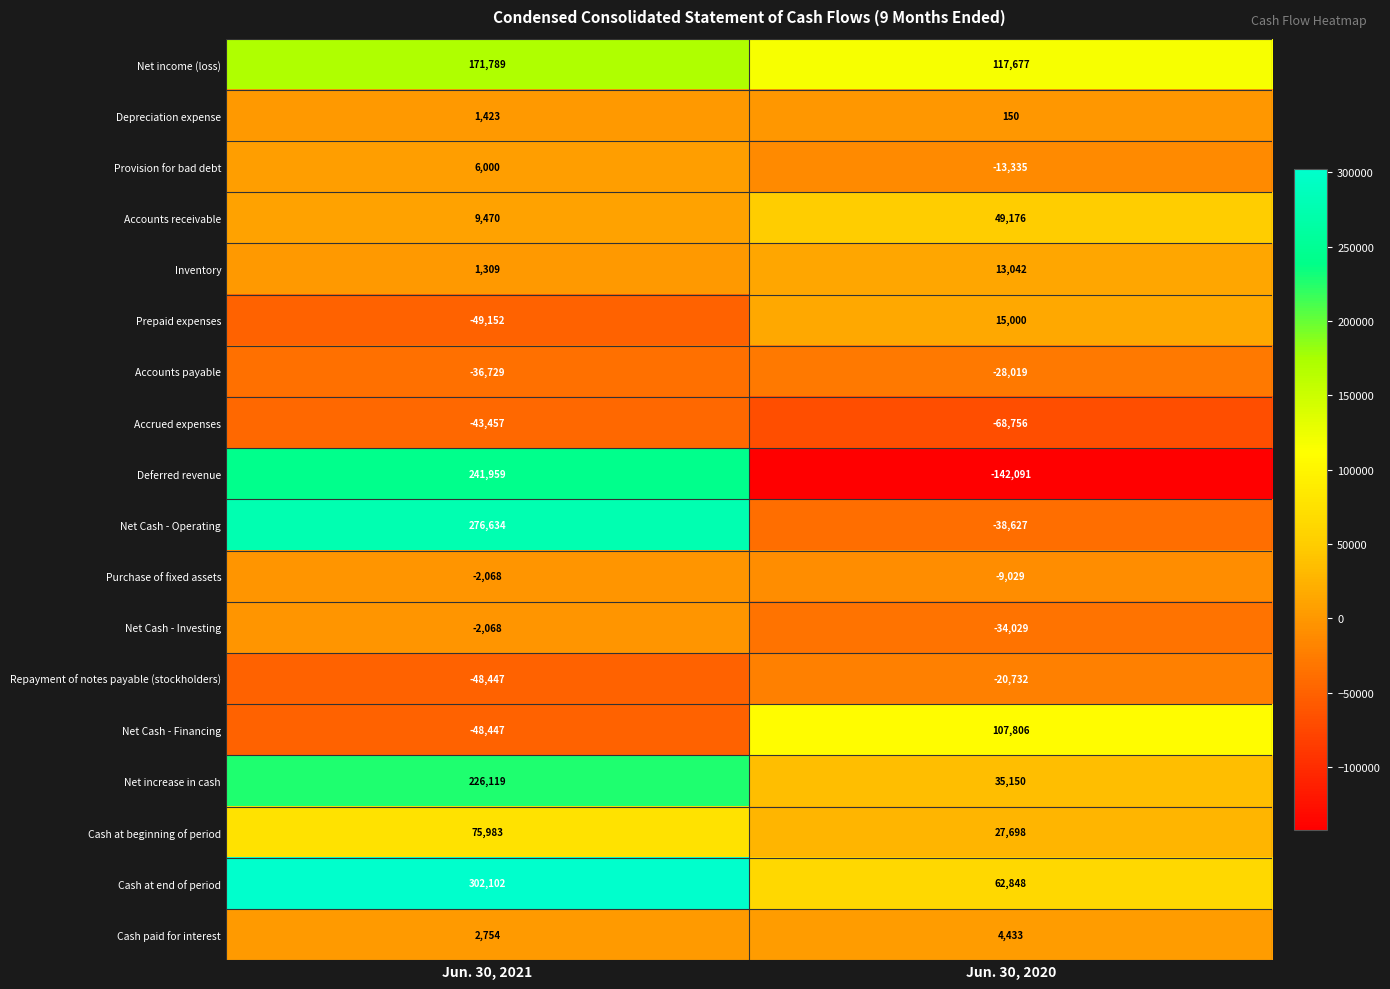

What is the approximate value of Net Cash - Financing at Jun. 30, 2020?

107806